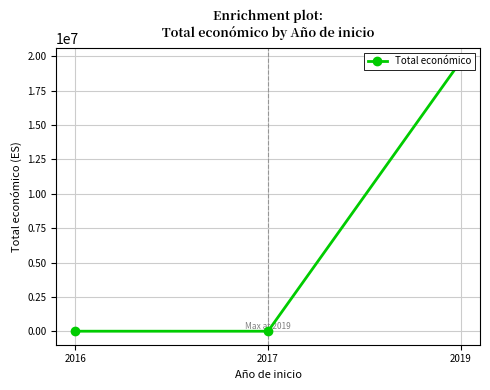

Which has a higher value, 2016 or 2019?

2019